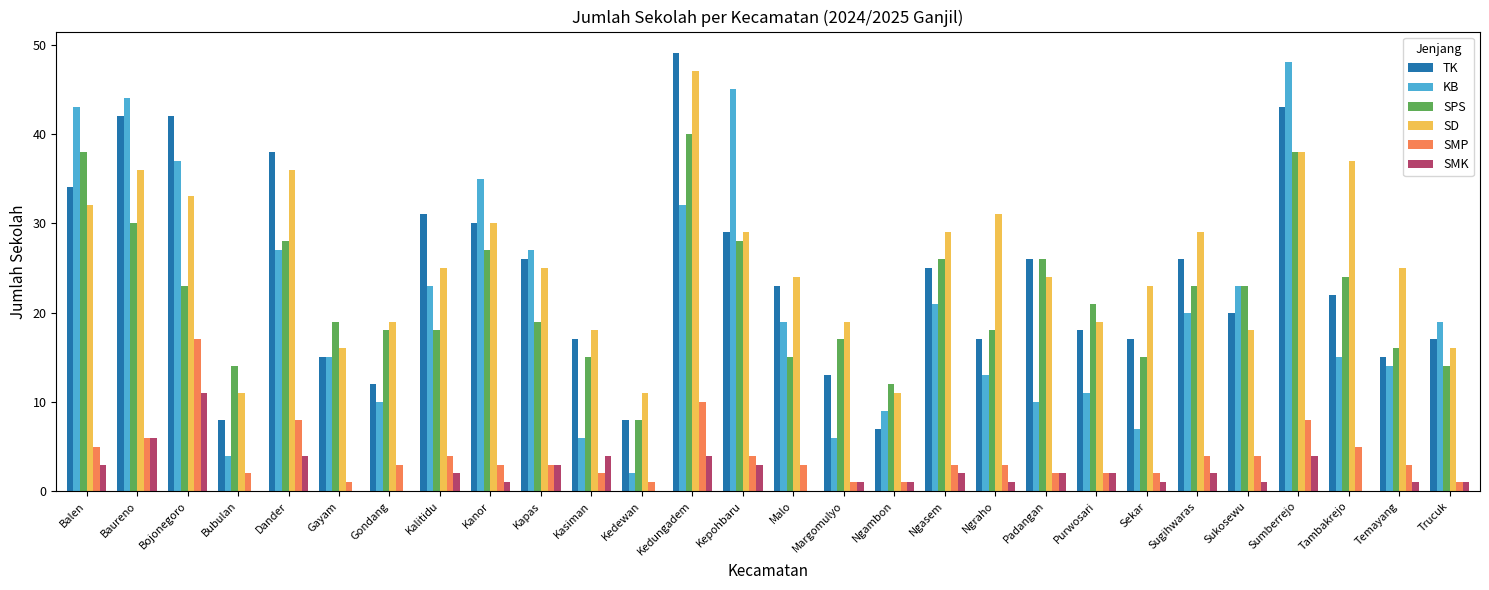

Which series changed the most between Gondang and Ngambon?

SD